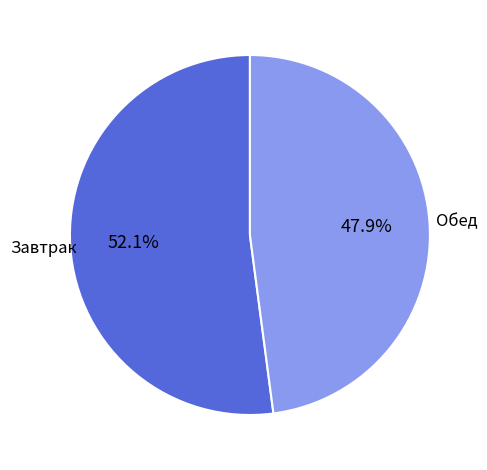

Which slice is the smallest?

Обед